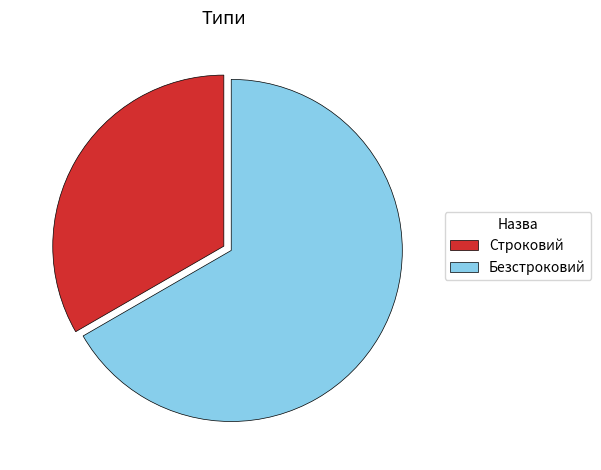

What is the ratio of the value at Безстроковий to the value at Строковий?

2.0